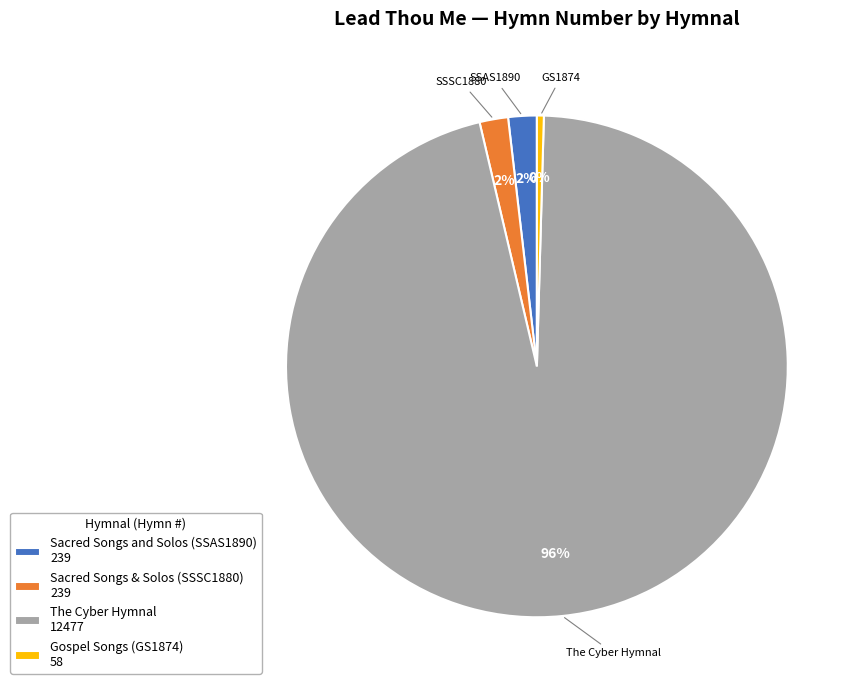

Is there any slice that represents more than half of the pie?

Yes